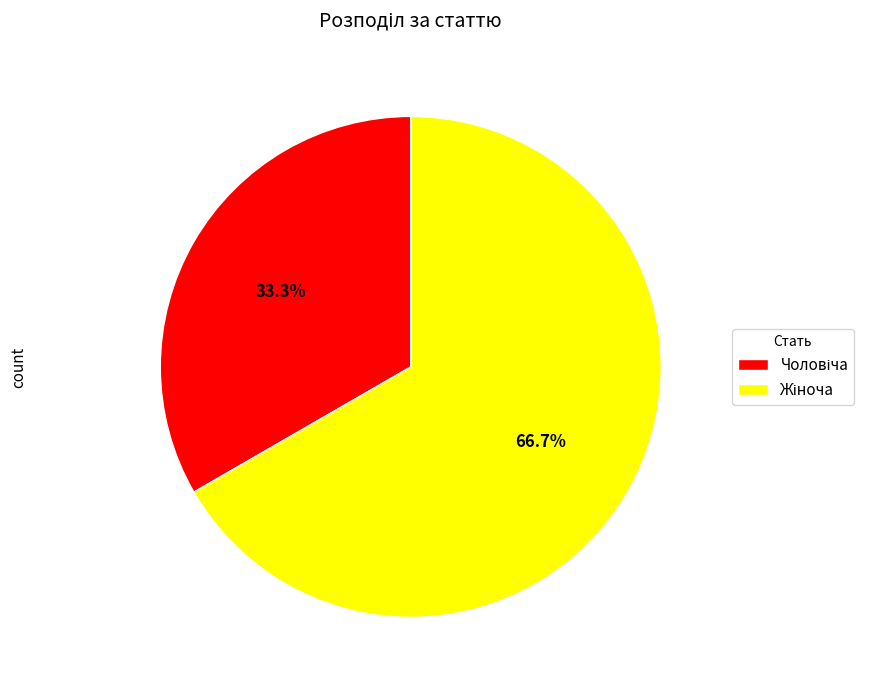

Does any single category account for the majority?

Yes